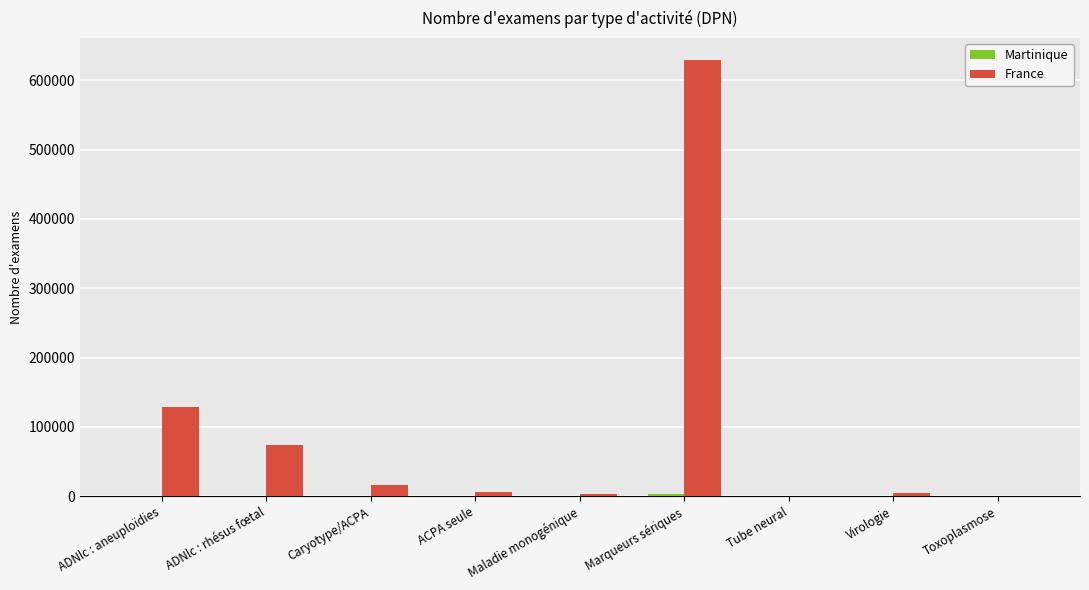

At which category is the sum across all series the highest?

Marqueurs sériques